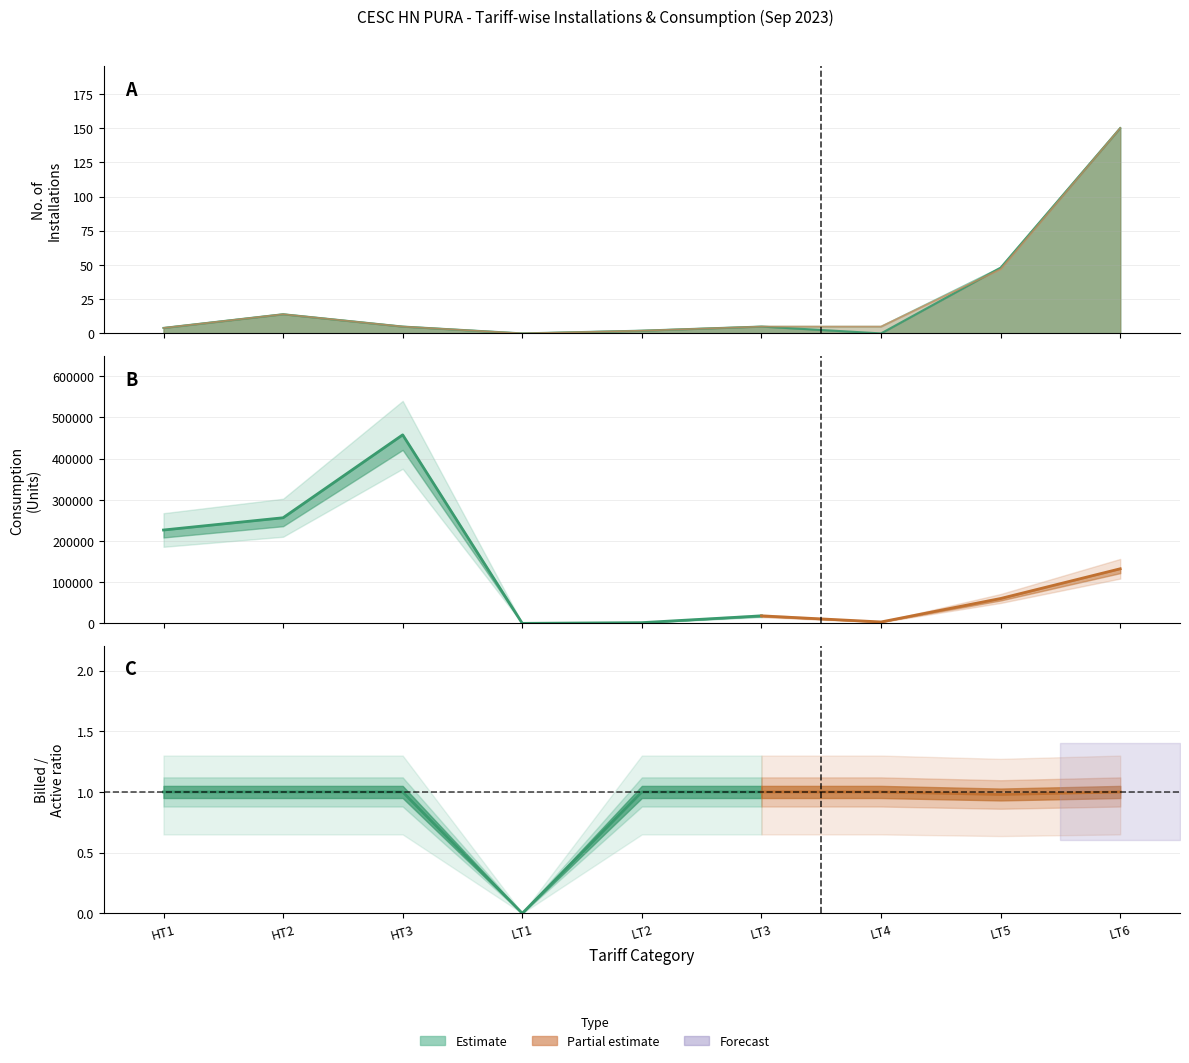

At which category is the sum across all series the highest?

LT6